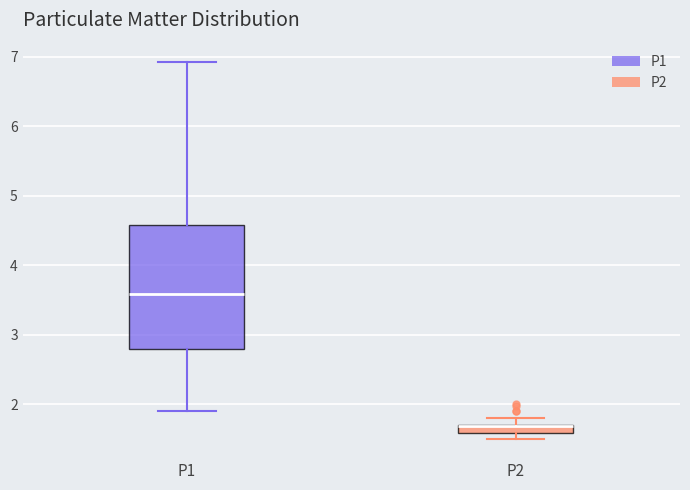

Where is the upper edge of the box for P2 on the y-axis? The values are not printed on the chart, so give them approximately, as read against the axis.

1.7